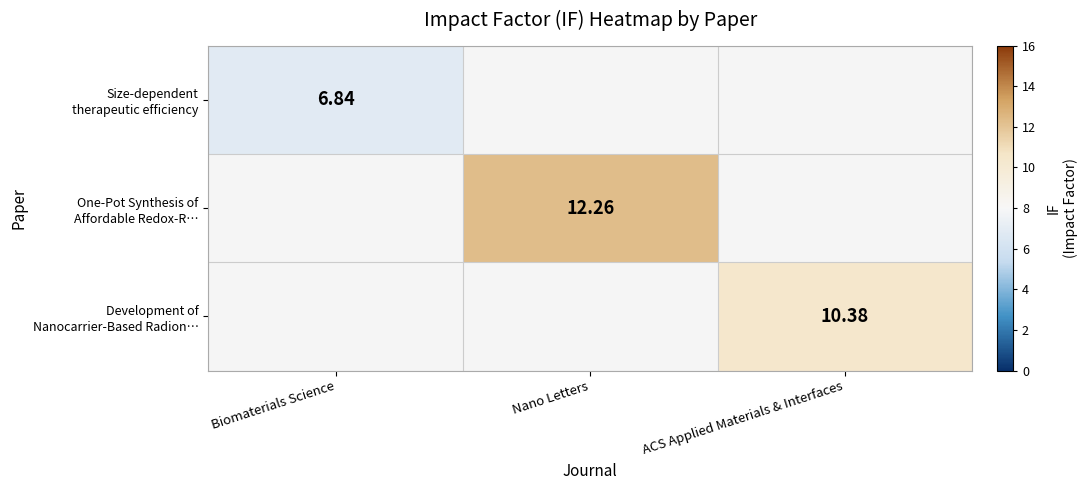

Which label corresponds to the smallest value in the chart?

Biomaterials Science